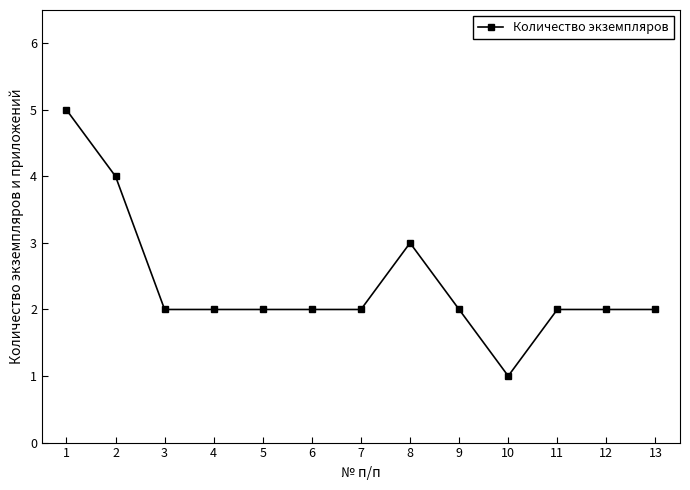

The chart shows a value of 3 at 12. True or false?

False